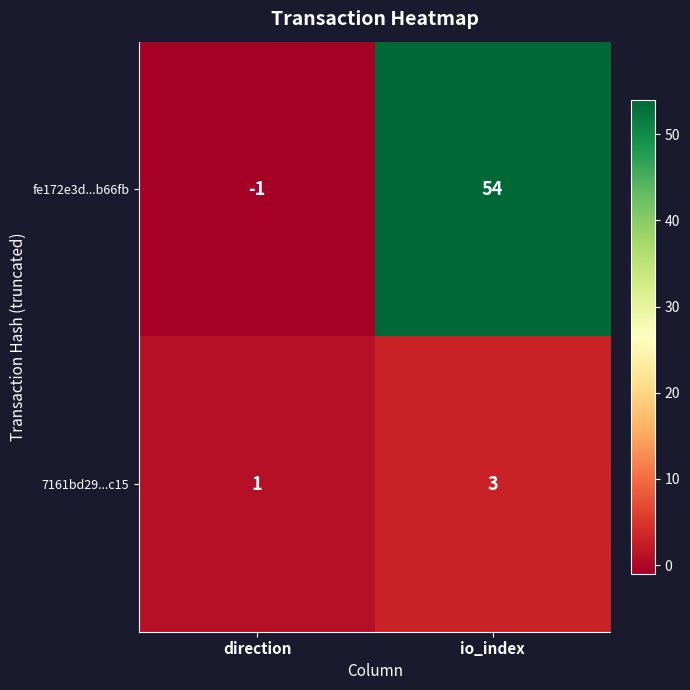

Between direction and io_index, which series saw the biggest shift?

fe172e3d...b66fb